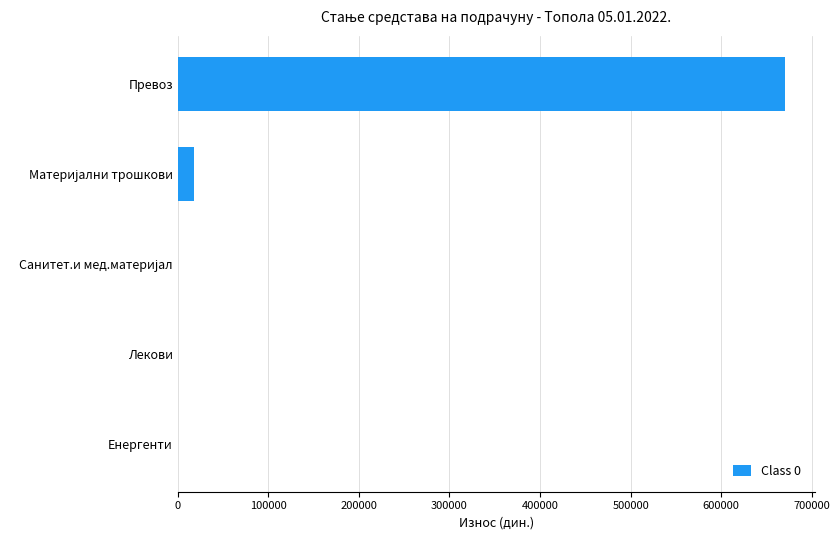

Are the bars horizontal?

Yes